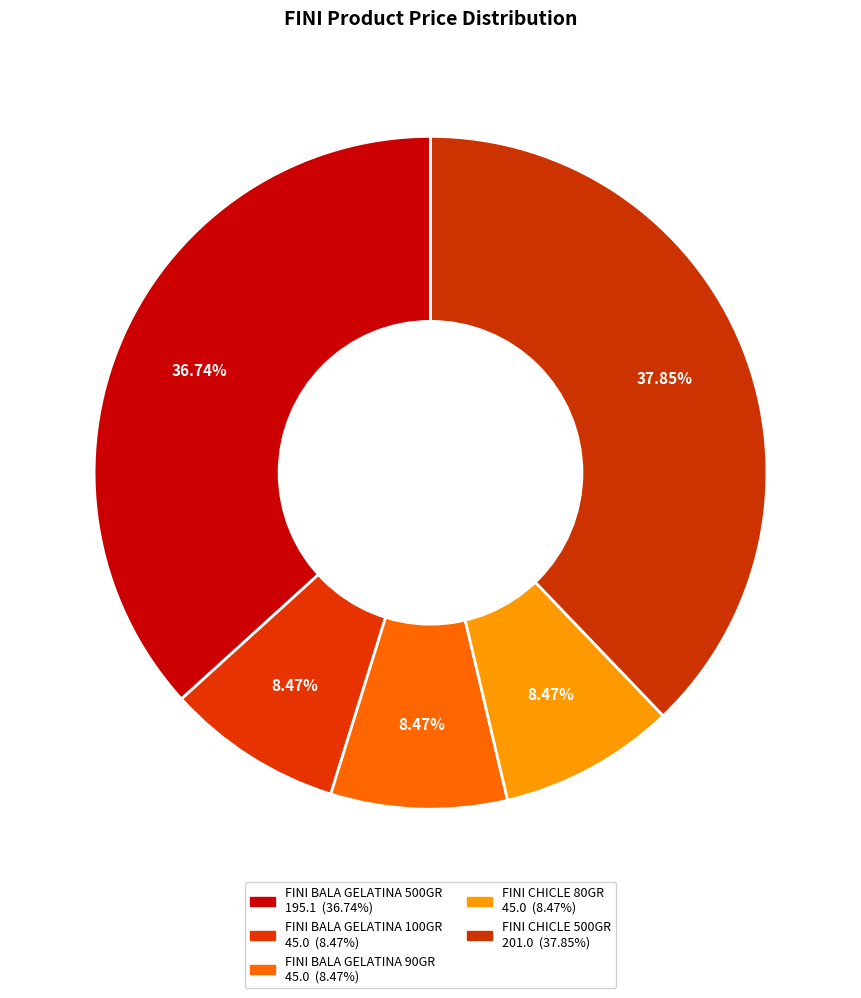

To the nearest percent, what portion does FINI CHICLE 80GR represent?

8%